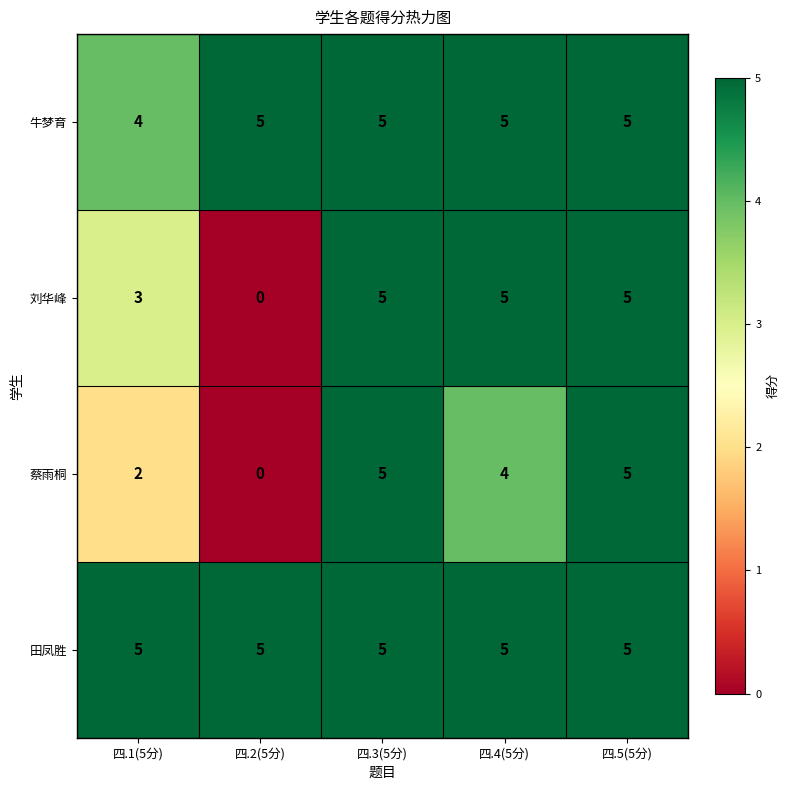

At which label does 蔡雨桐 first exceed 4?

四.3(5分)